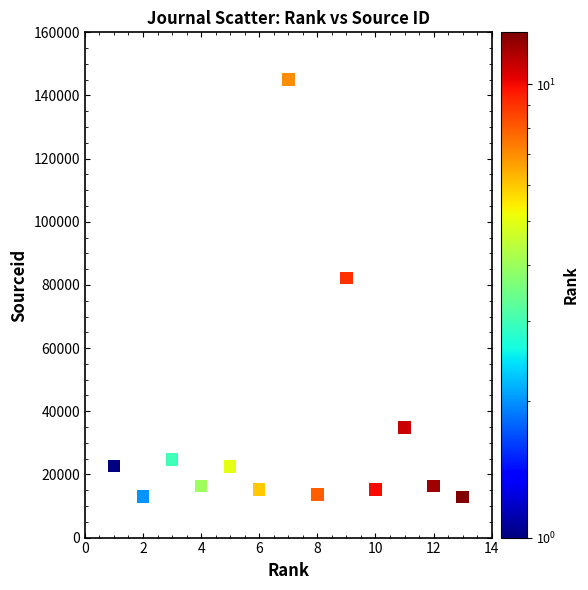

What is the range of X values (max minus min)?

12